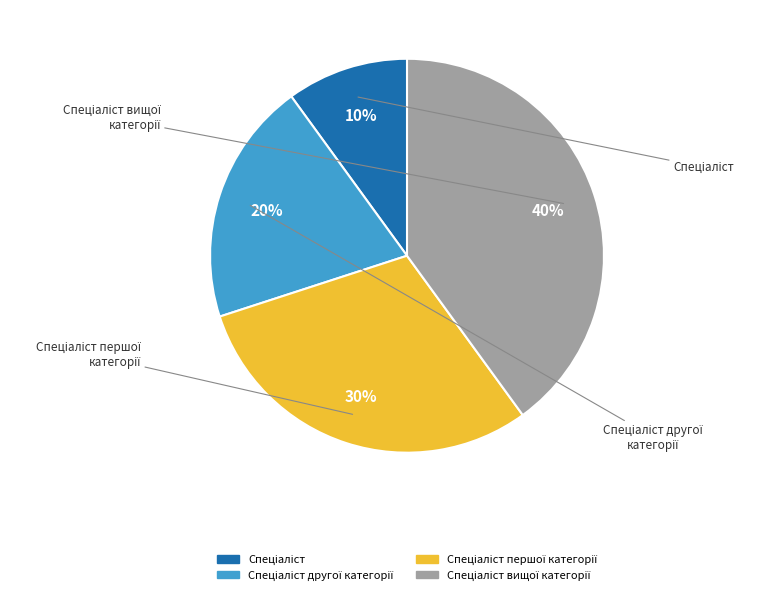

Is there a majority slice in this chart?

No